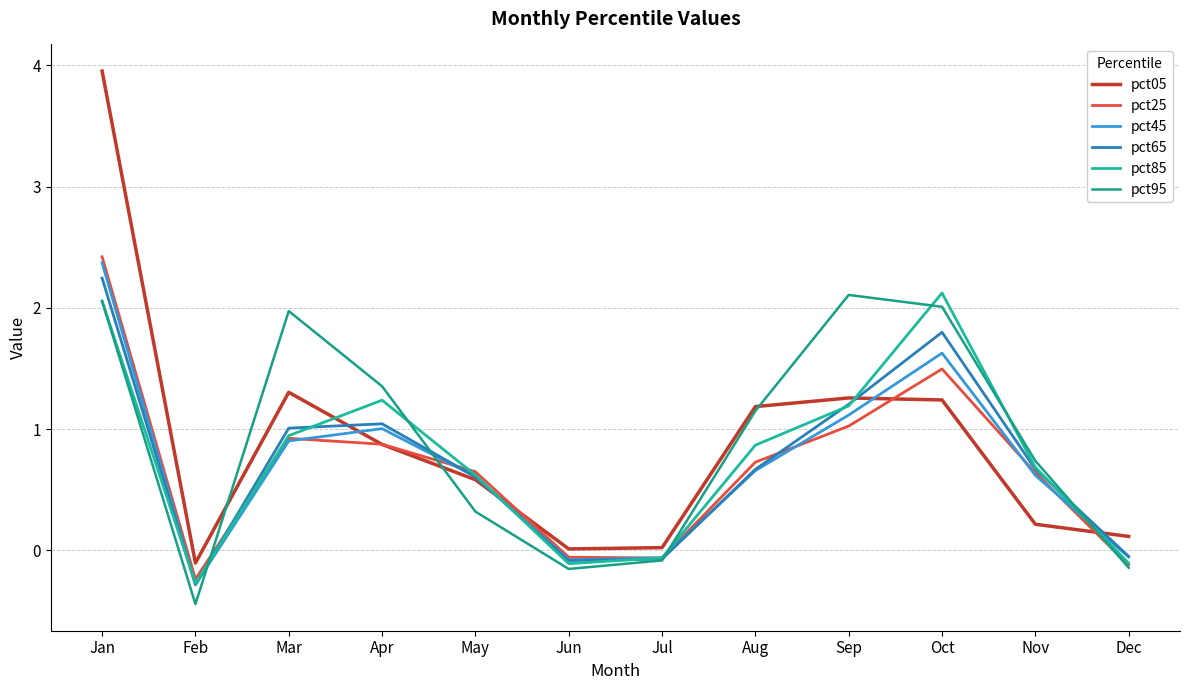

Does the chart have visible grid lines?

Yes